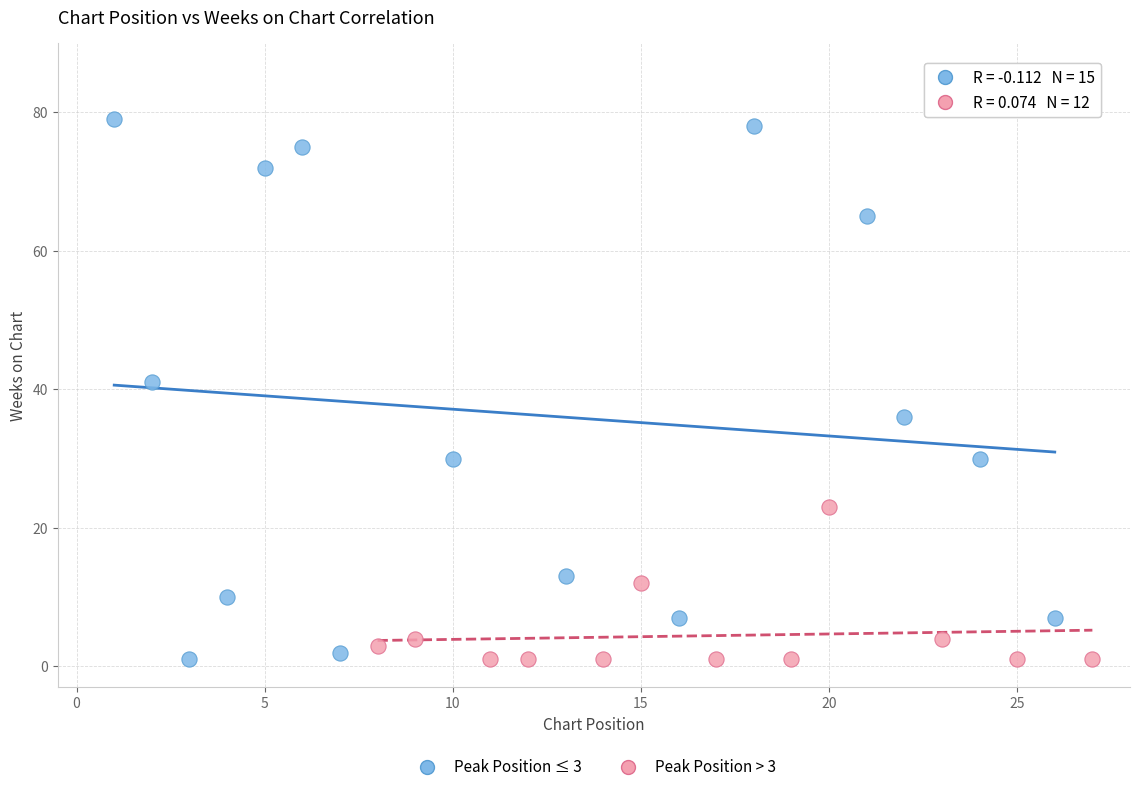

Which series has the widest spread of Y values?

Peak Position ≤ 3